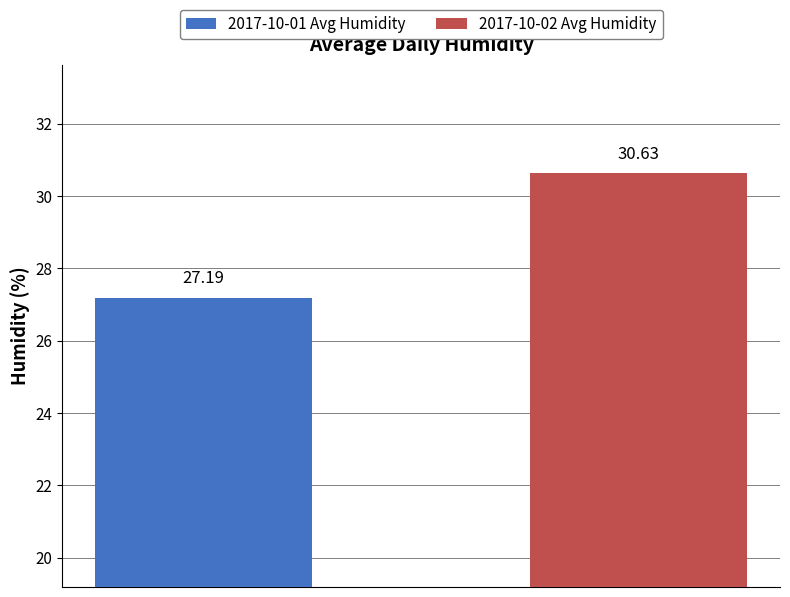

List the series in order of their overall mean, lowest first.

2017-10-01 Avg Humidity, 2017-10-02 Avg Humidity